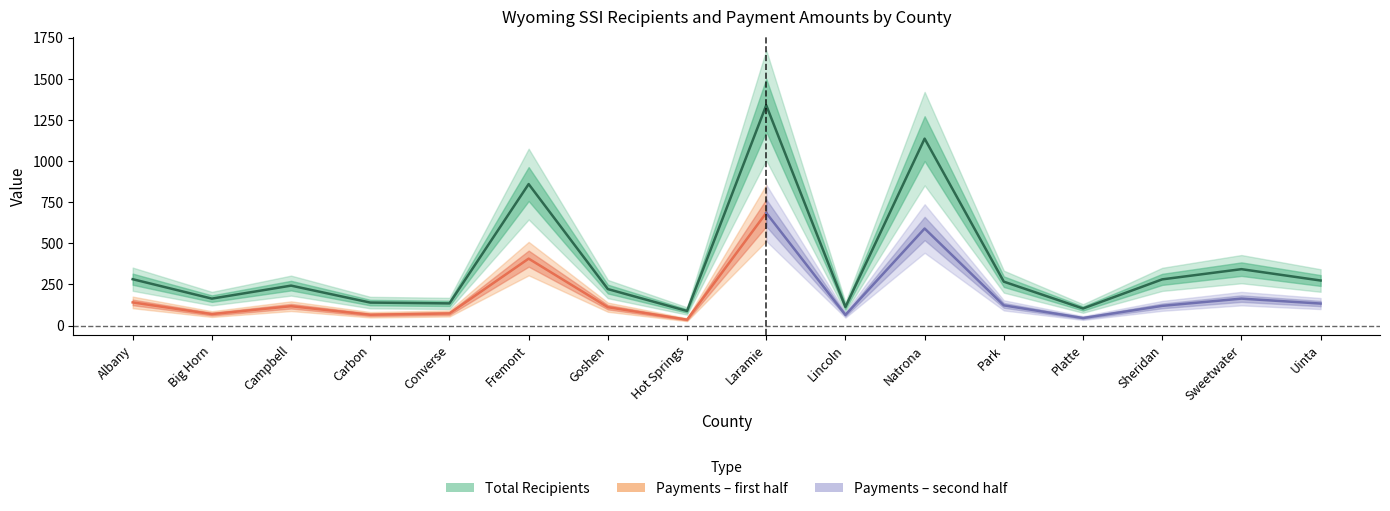

List the labels in order of value, largest first.

Laramie, Natrona, Fremont, Sweetwater, Albany, Sheridan, Uinta, Park, Campbell, Goshen, Big Horn, Carbon, Converse, Lincoln, Platte, Hot Springs